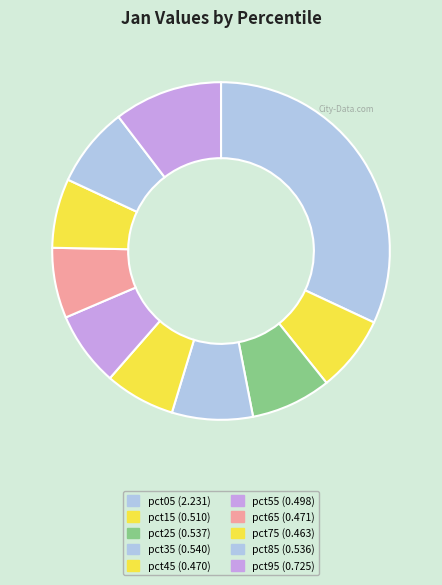

Combined, do pct85 and pct05 account for over 50%?

No